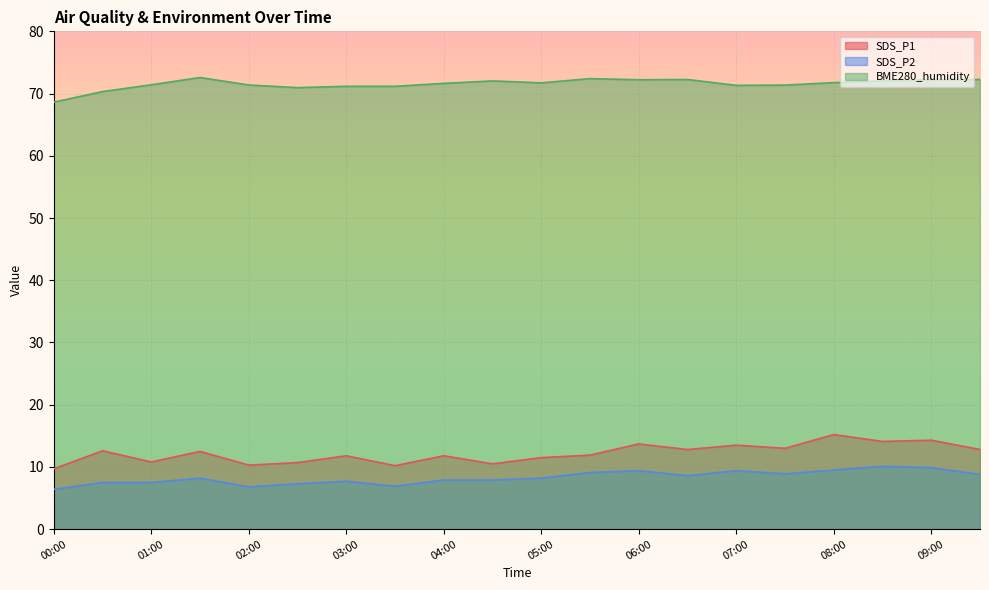

What is the minimum value for BME280_humidity?

68.6